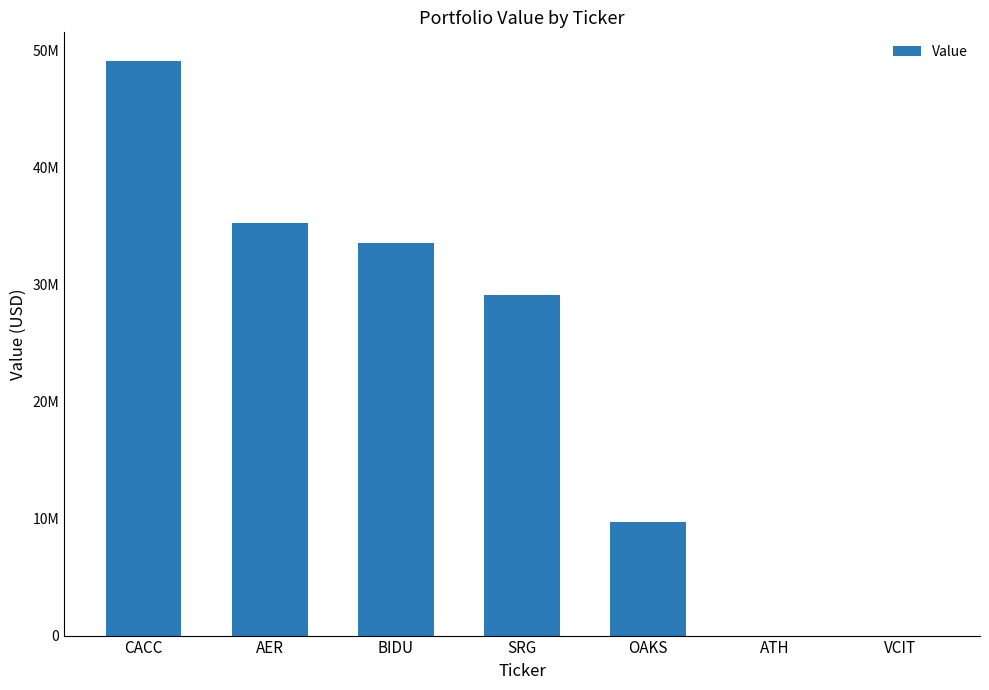

Are the bars horizontal?

No